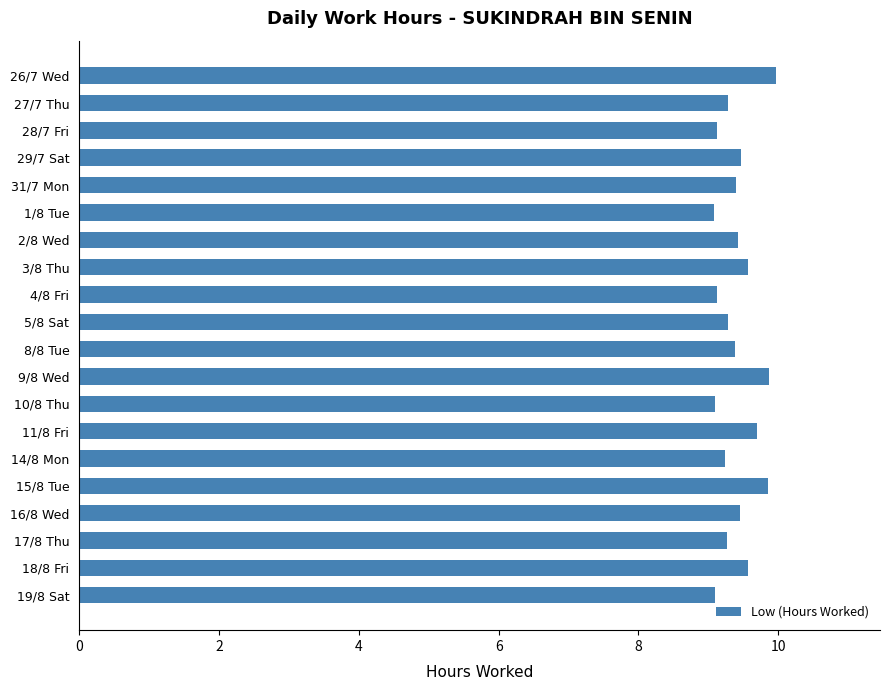

What position from the bottom is 14/8 Mon?

6